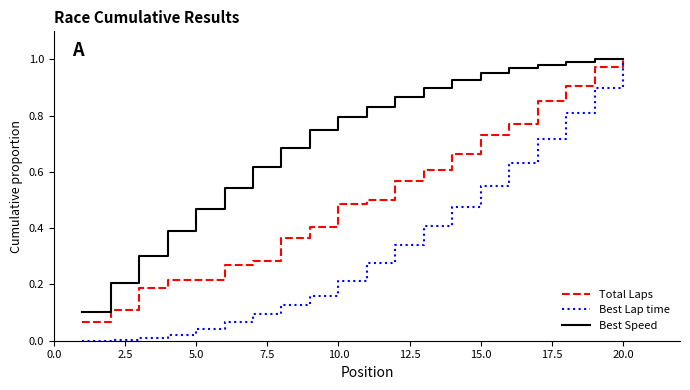

Which series has the largest total across all categories?

Best Speed